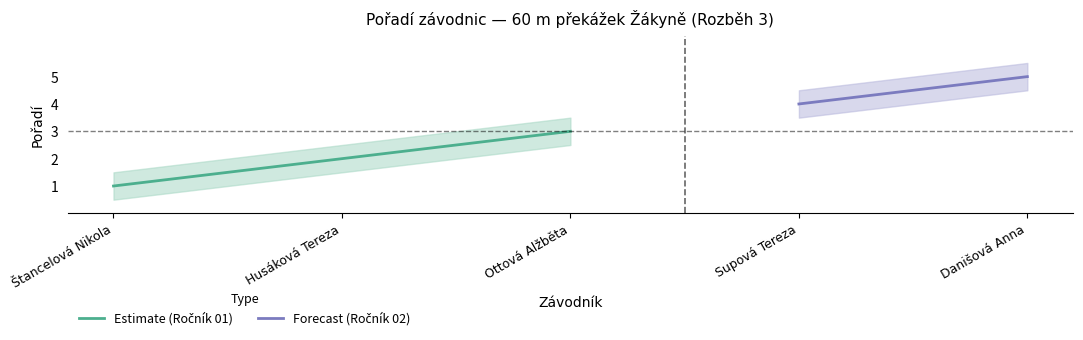

At which label does Poradi_upper reach its minimum?

Štancelová Nikola